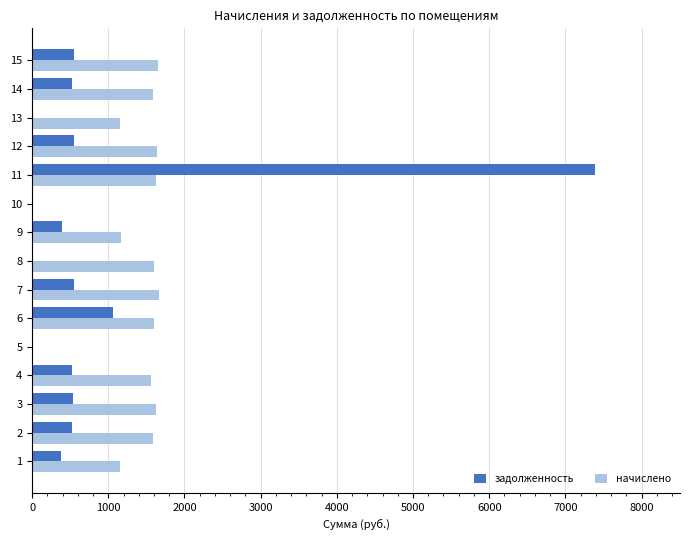

The value of начислено at 11 is 1629.7. True or false?

True